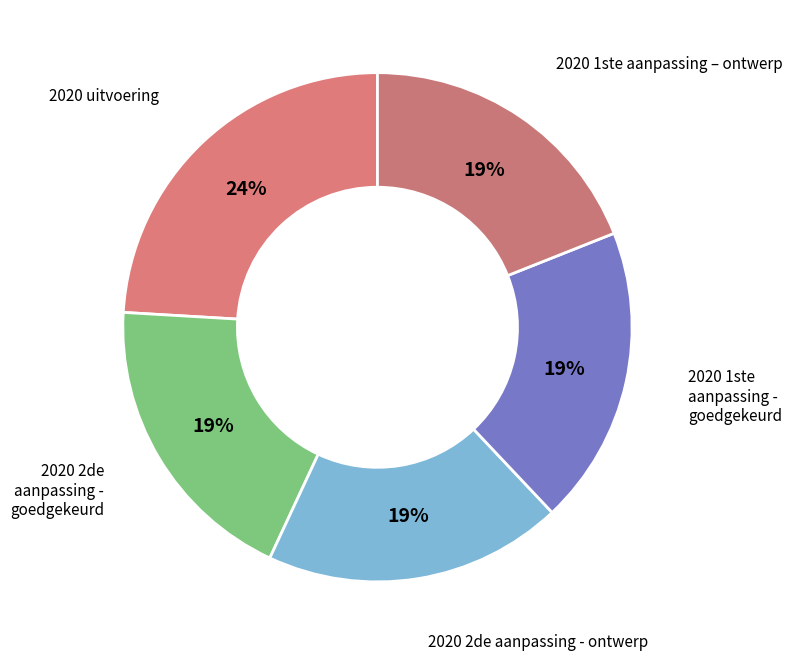

How many slices are in this pie chart?

5